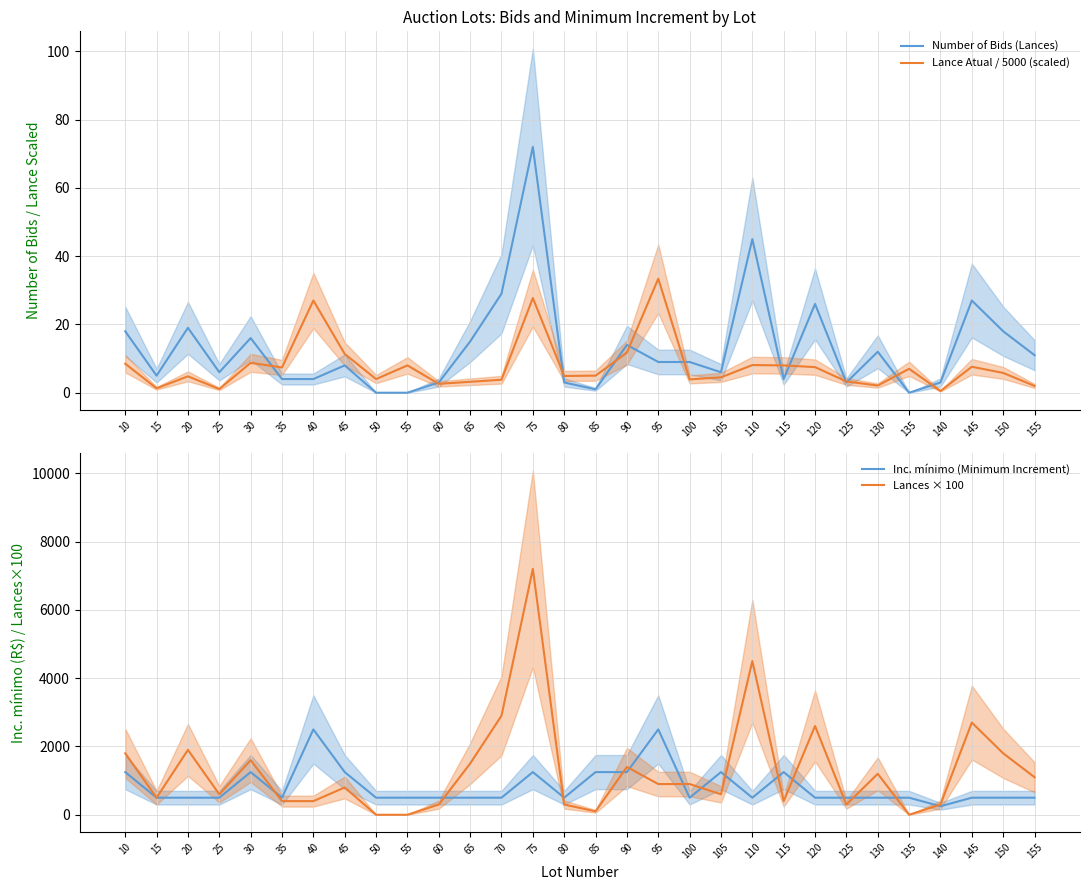

What is the difference between the maximum and minimum values in the Lance Atual / 5000 (scaled) series?

32.9